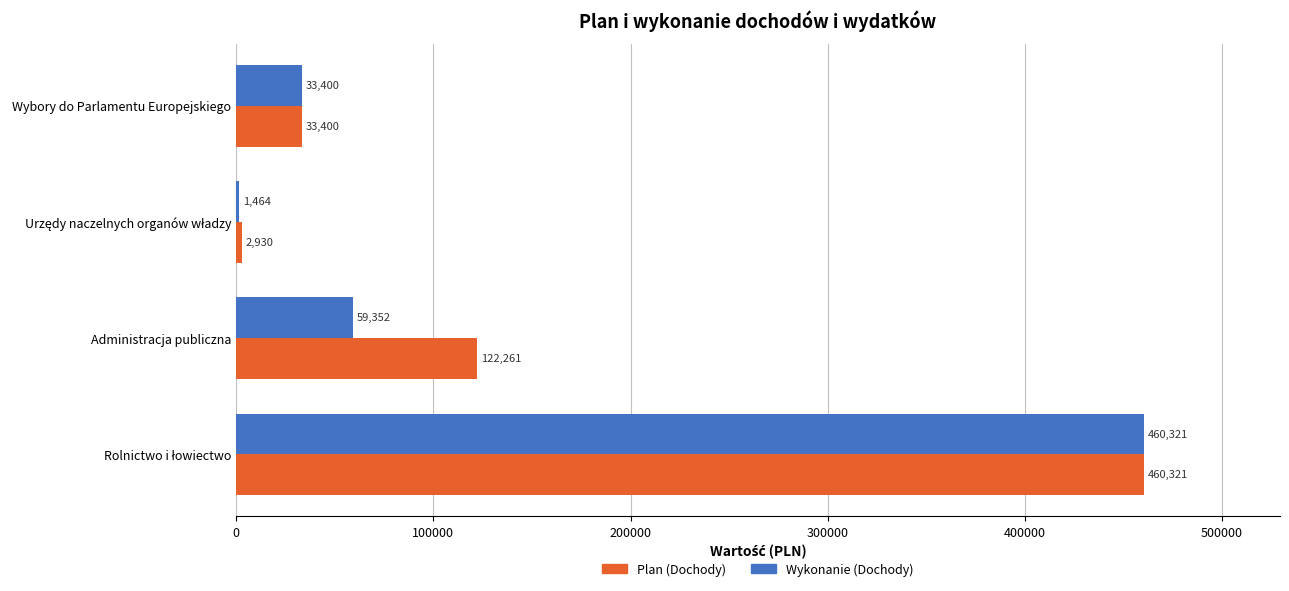

What is the maximum value for Wykonanie (Dochody)?

460321.4